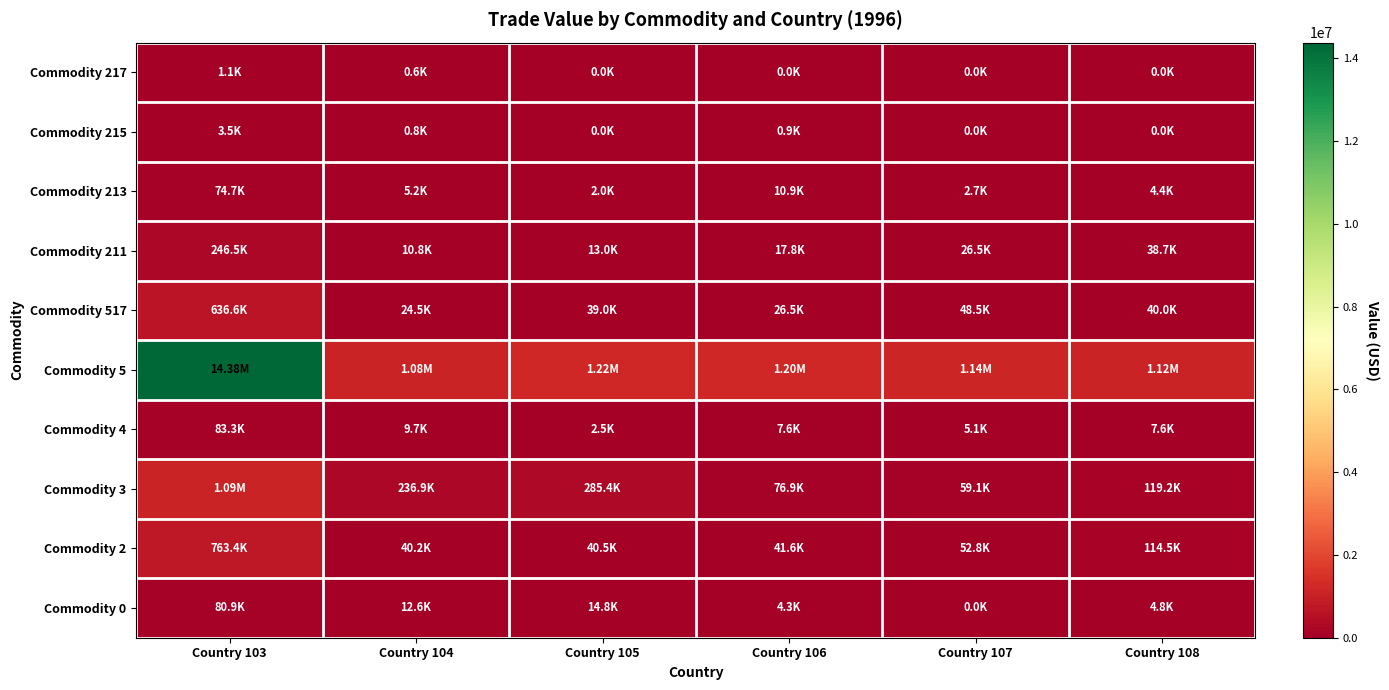

Between Country 103 and Country 105, which is larger?

Country 103